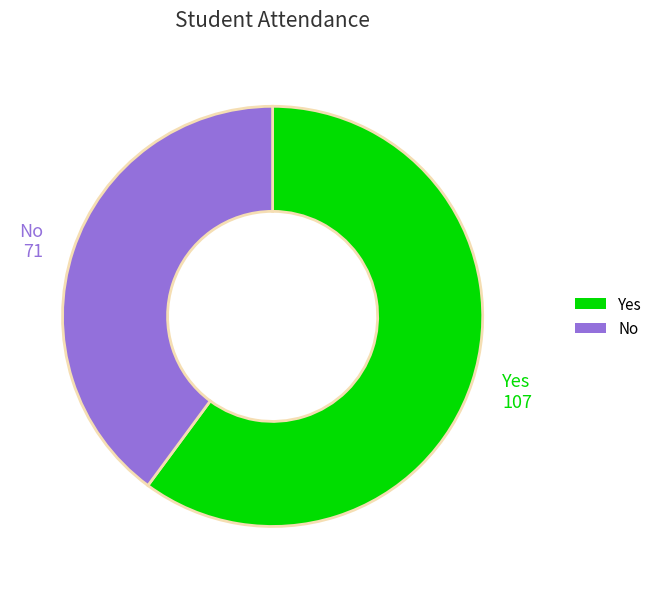

What is the ratio of the value at Yes to the value at No?

1.5